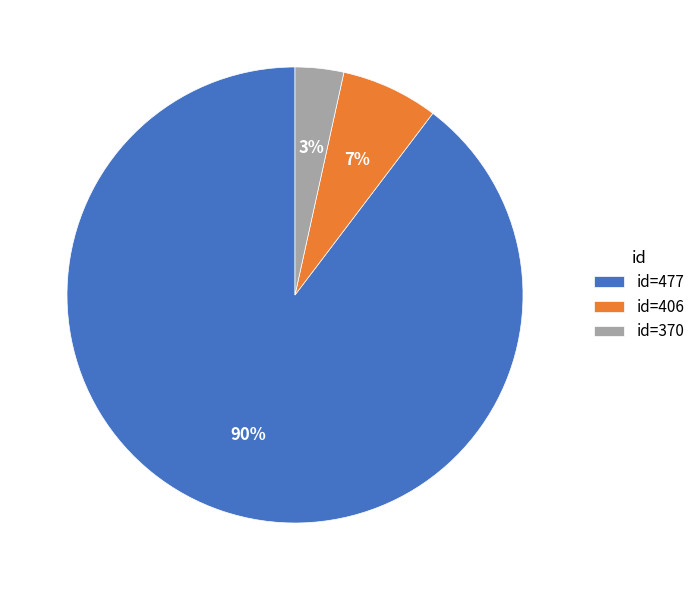

Combined, do id=477 and id=370 account for over 50%?

Yes